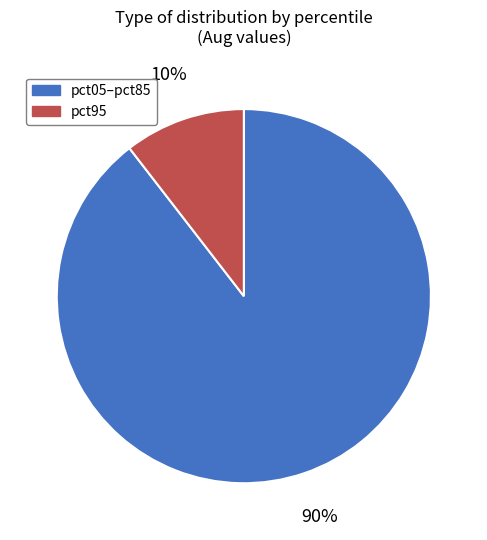

To the nearest percent, what is the average slice percentage?

50%